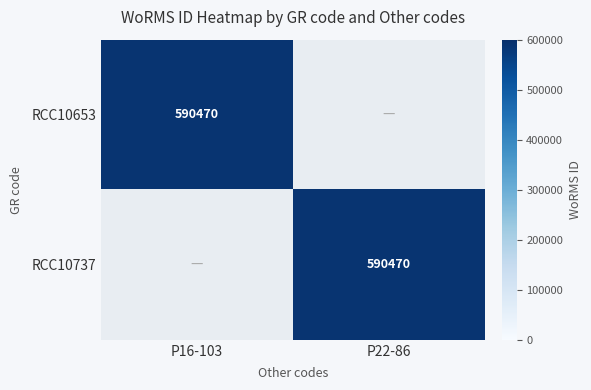

The RCC10653 series shows 590470 at P16-103. True or false?

True